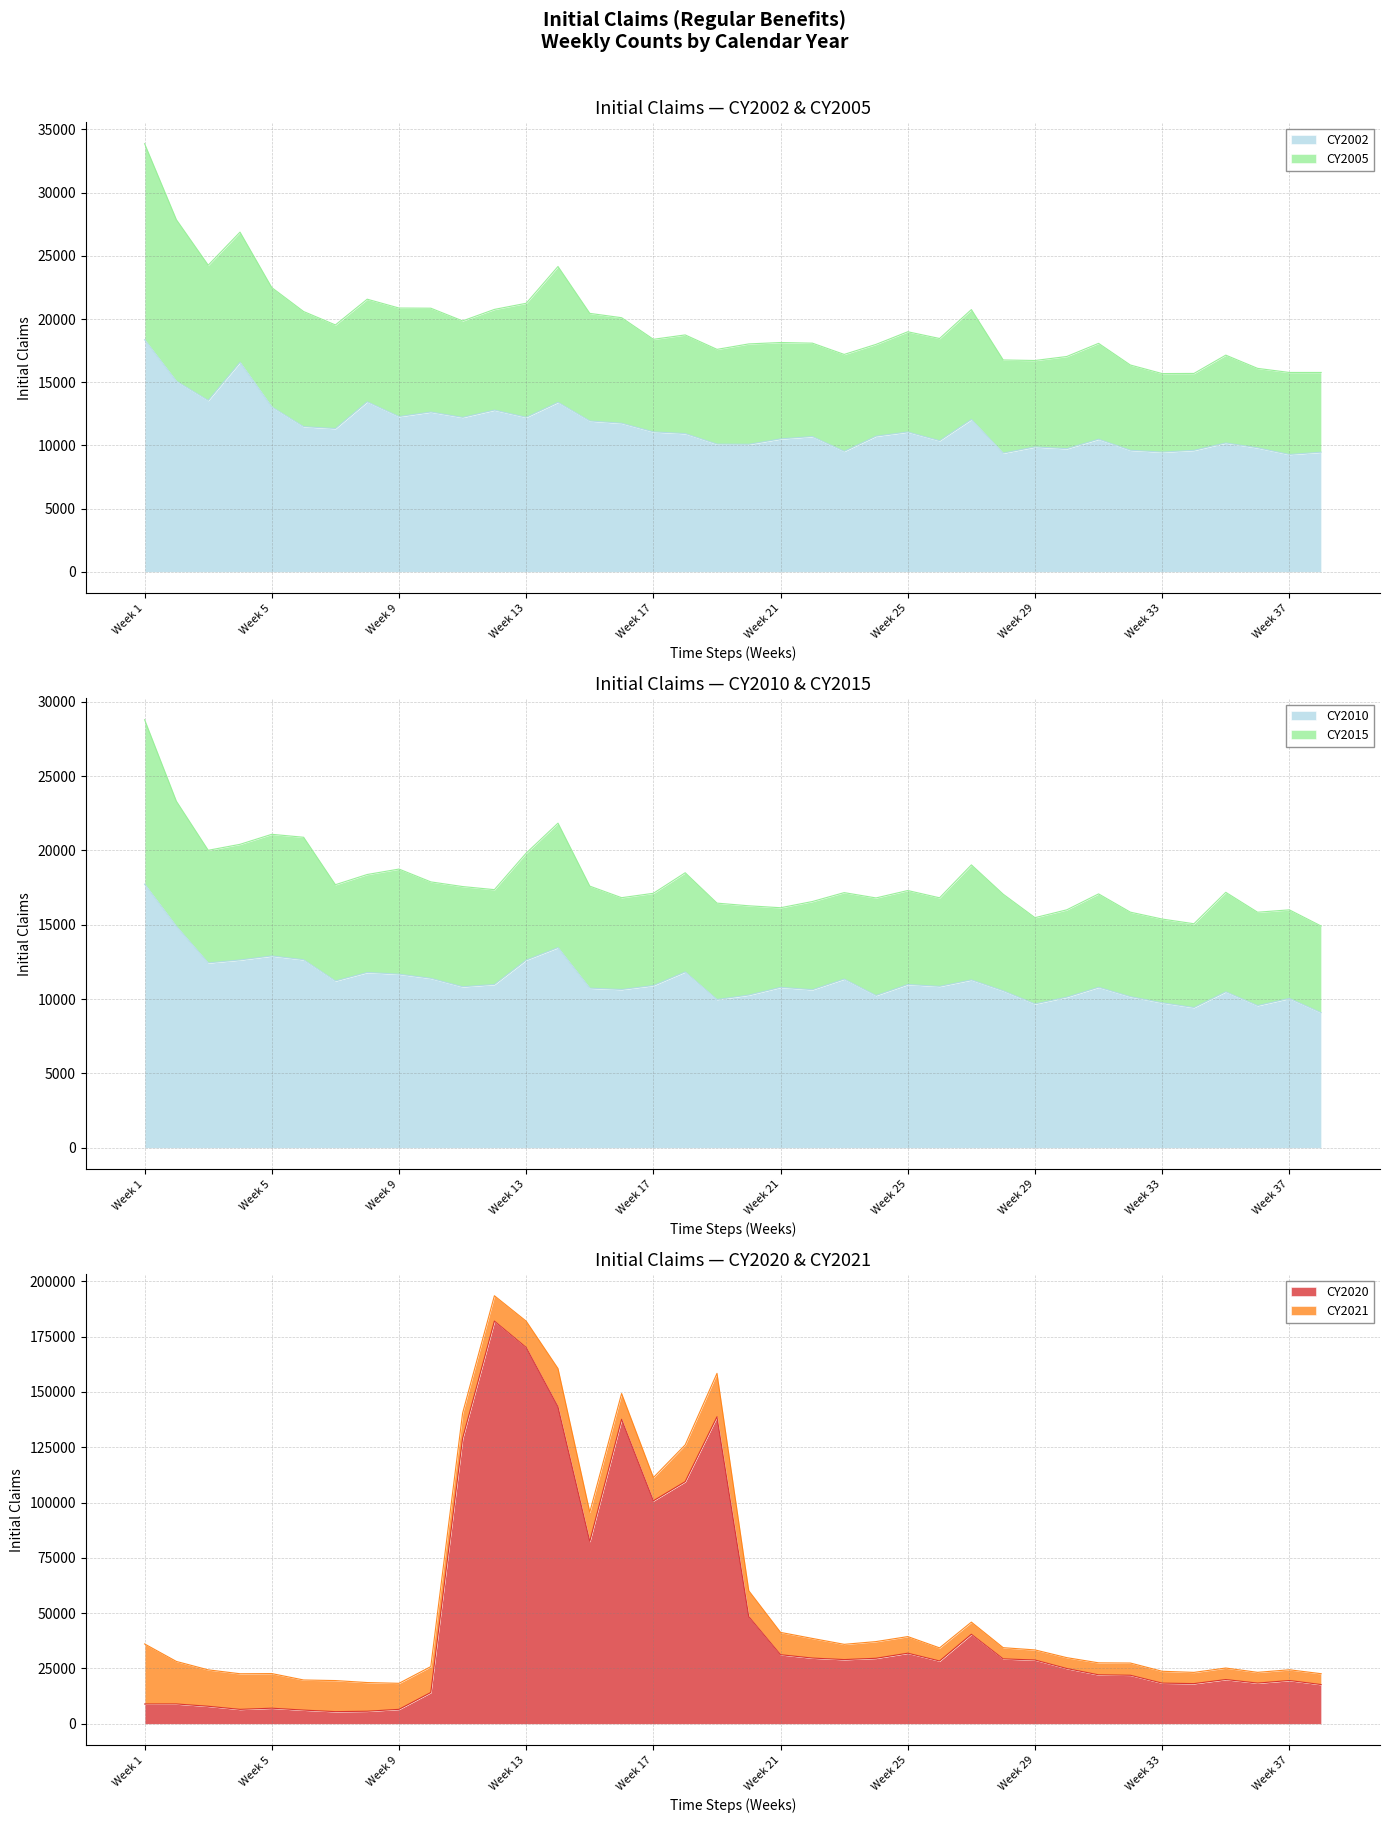

What is the difference between the maximum and second lowest values in the CY2020 series?

176288